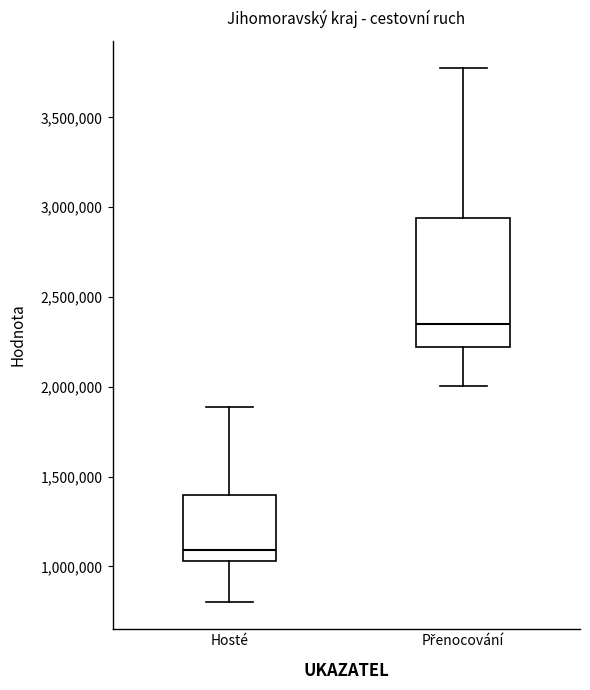

Reading left to right, transcribe this box plot: for each box, give where its median line is, the range the box spans, and where its two whiskers end, as read against the y-axis. The values are not printed on the chart, so give them approximately, as read against the axis.

Hosté: median 1100000, box 1050000 to 1400000, whiskers 800000 to 1900000
Přenocování: median 2350000, box 2200000 to 2950000, whiskers 2000000 to 3800000